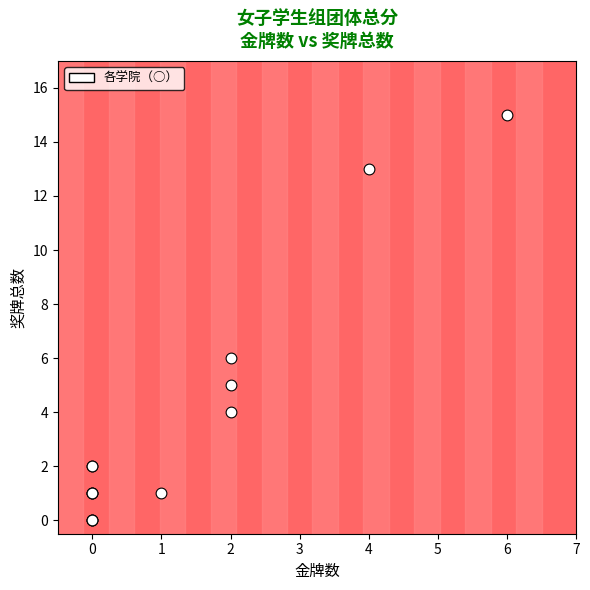

What Y value in the scatter plot is closest to 7?

6